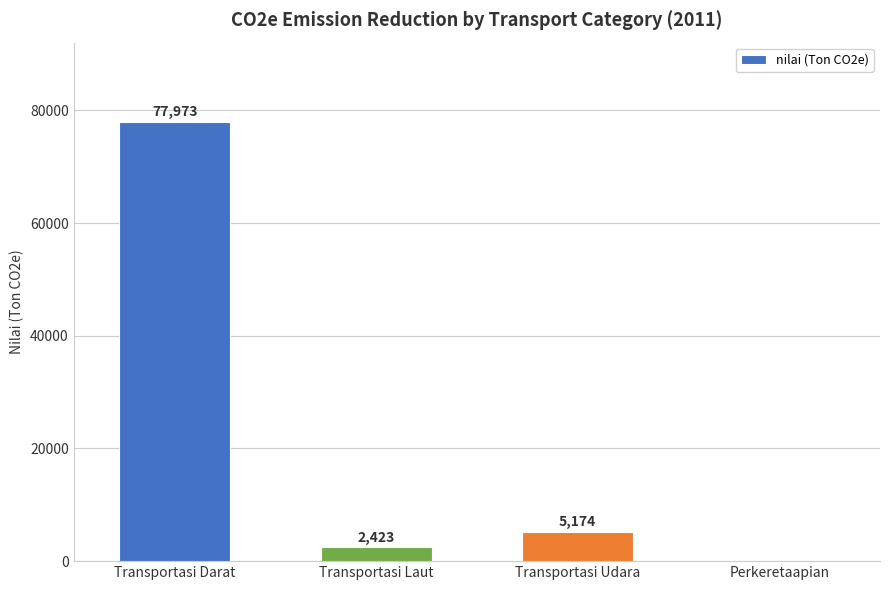

Is it true that the value at Transportasi Darat is 17028.7?

False